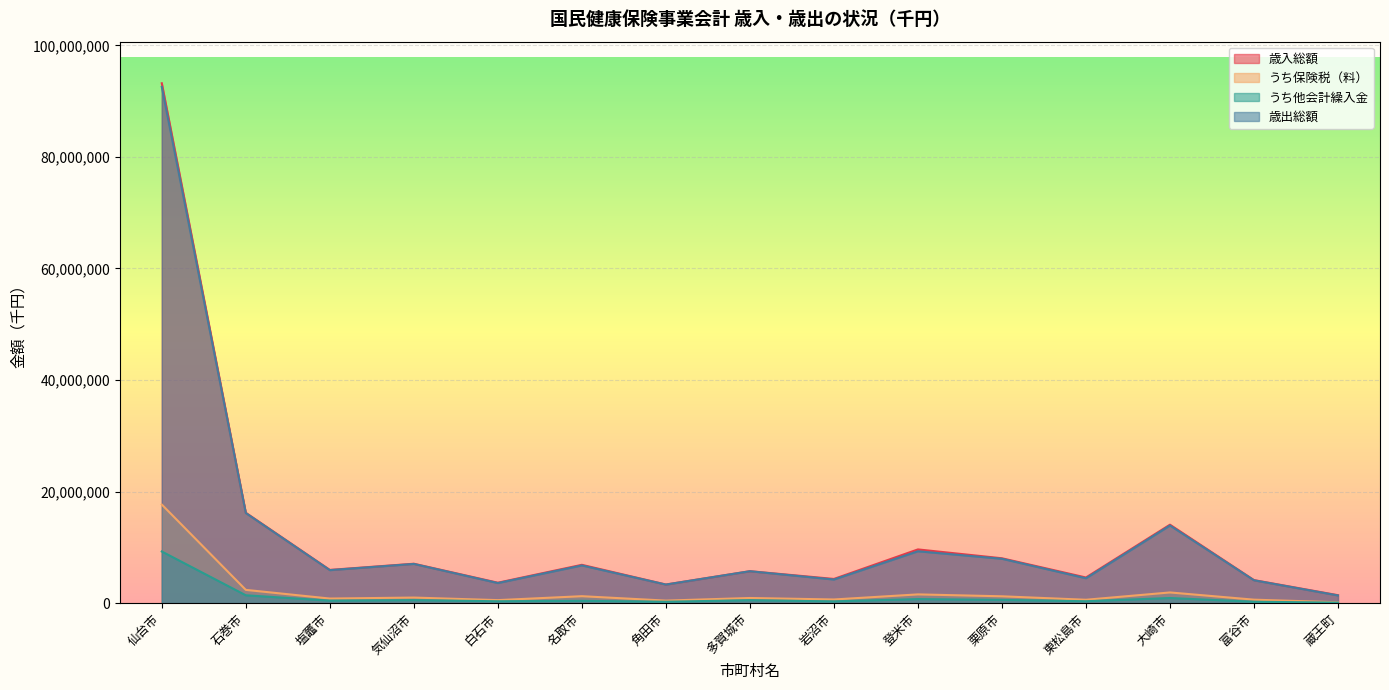

Count the number of categories in the chart.

15